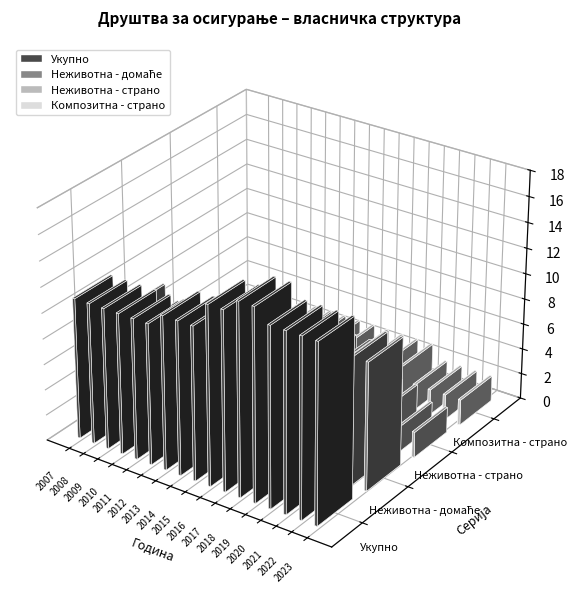

Which series has the largest range (max minus min)?

Укупно